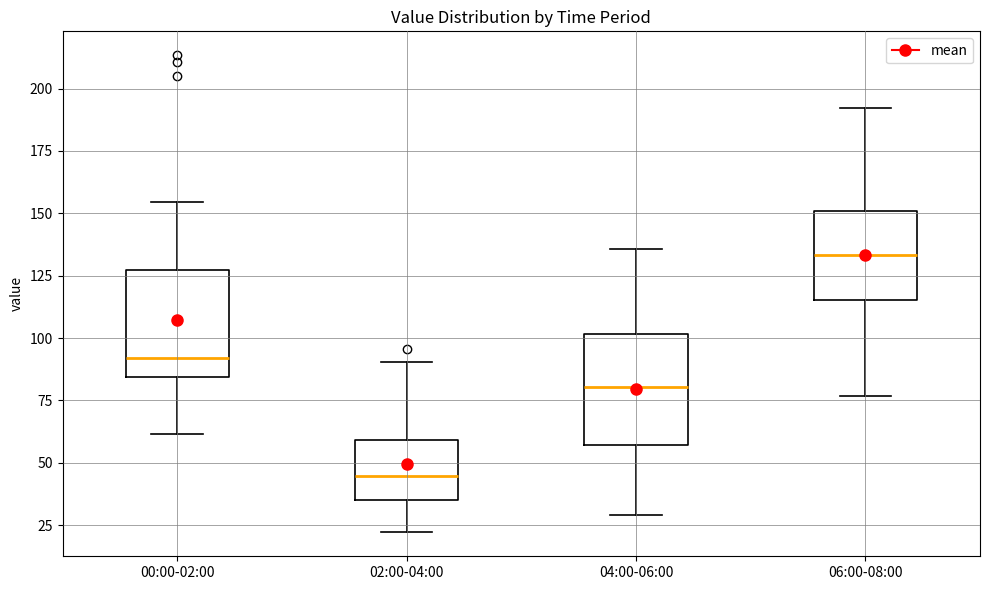

Where does the median line of the box for 06:00-08:00 sit on the y-axis? The values are not printed on the chart, so give them approximately, as read against the axis.

135